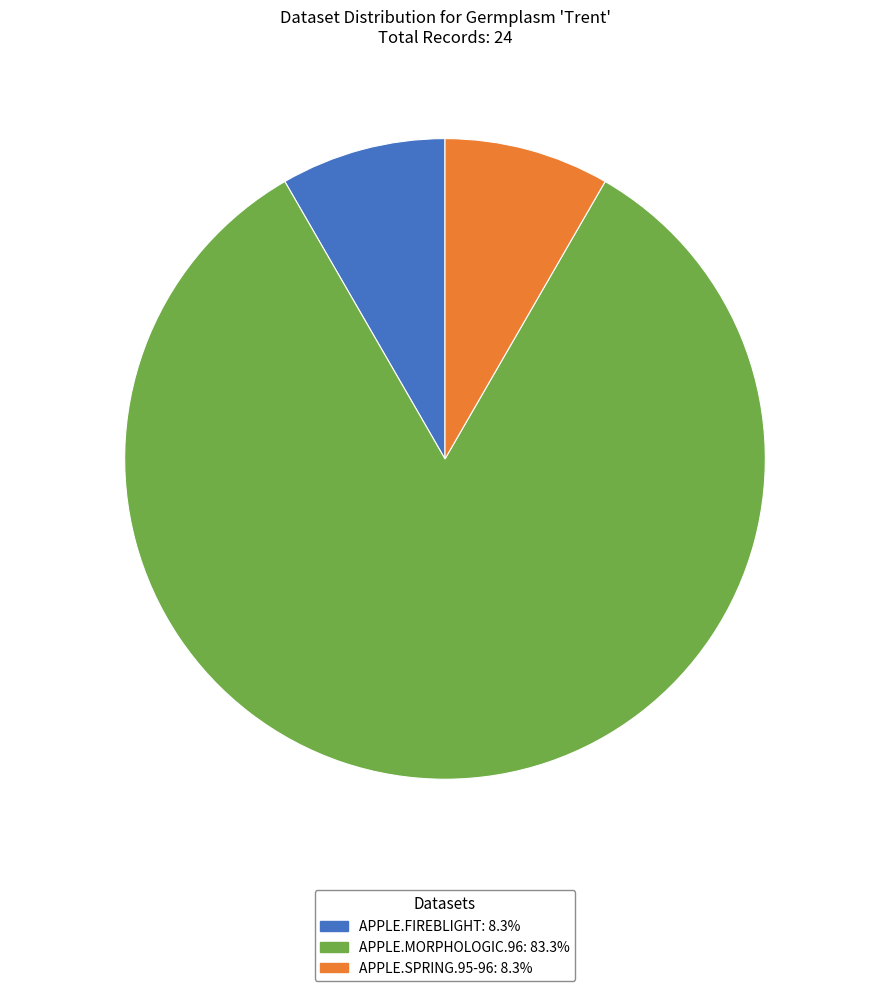

Which slice is the largest?

APPLE.MORPHOLOGIC.96